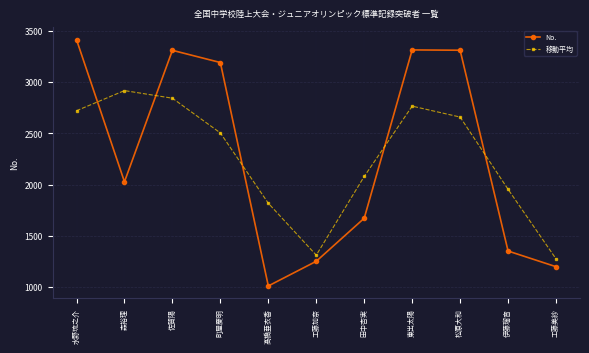

Where is the first local maximum for No.?

佐賀陽